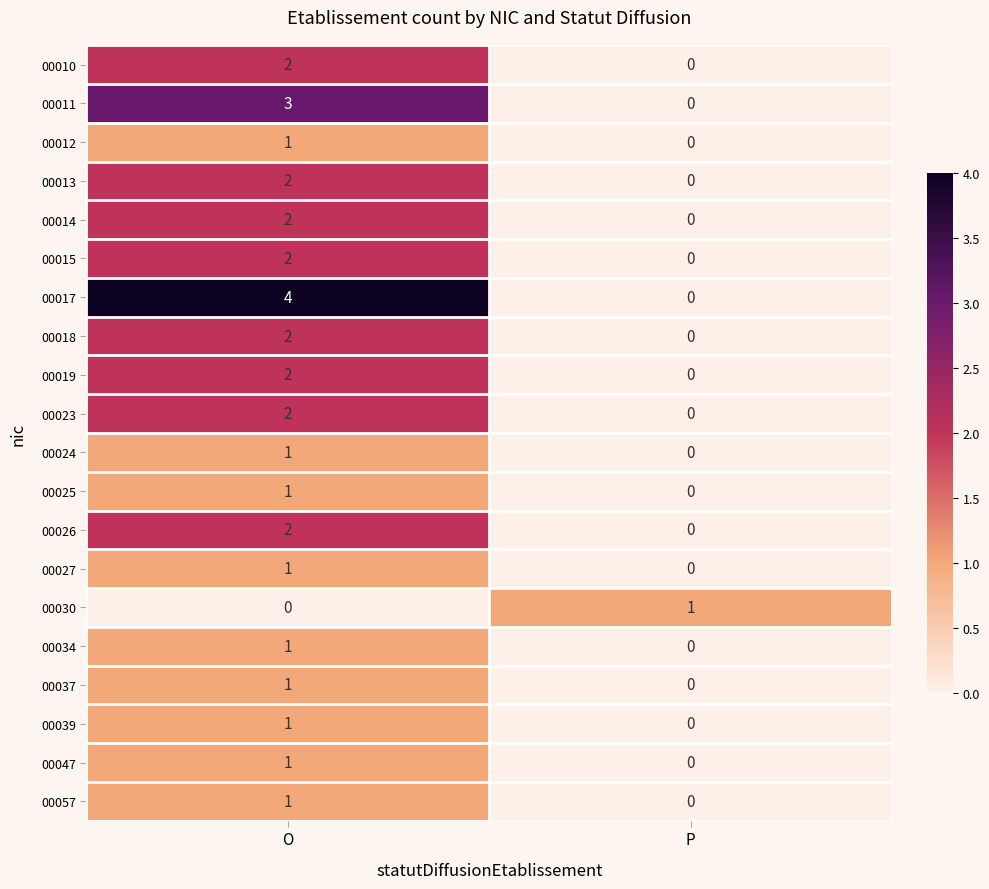

What is the spread (max minus min) of values at P?

1